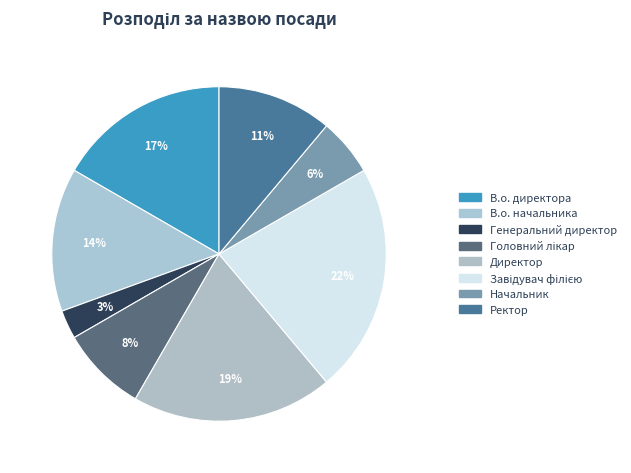

Which slice is the smallest?

Генеральний директор